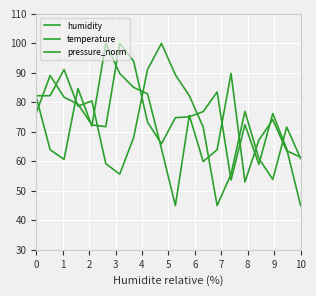

What is the difference between the maximum and minimum values in the humidity series?

55.0